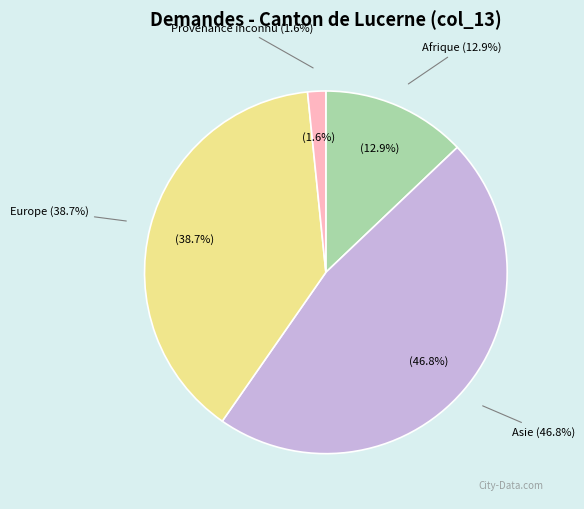

Combined, what portion of the pie is Afrique and Provenance inconnu?

14.5%